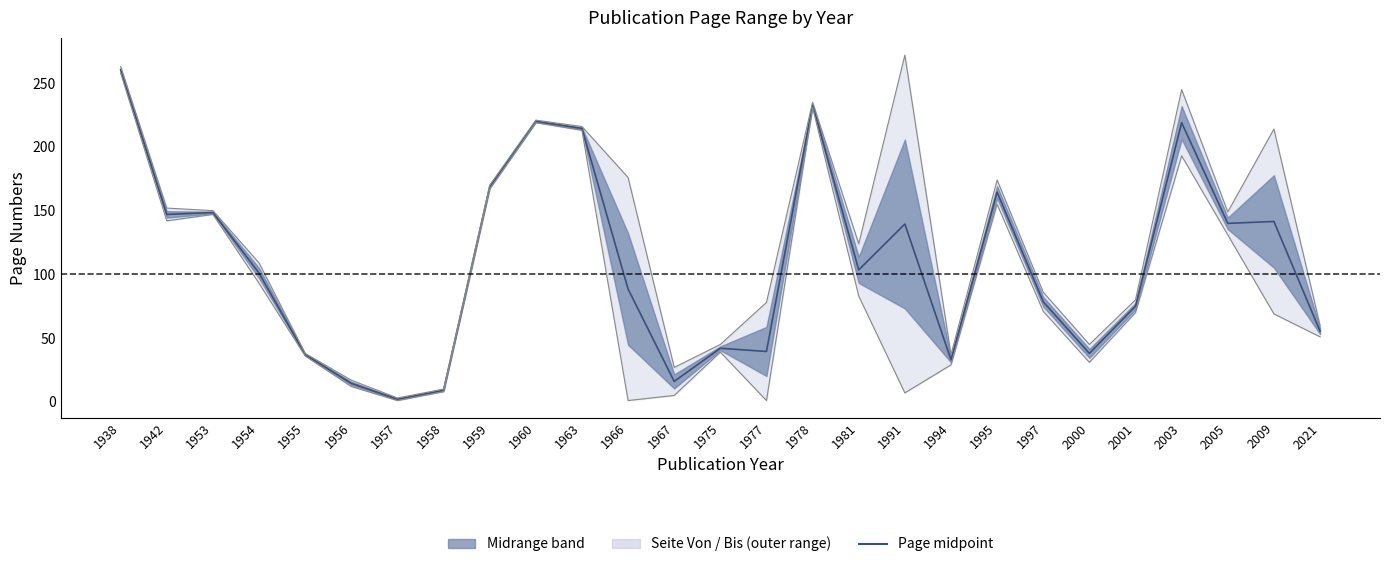

What is the sum of the values at 1958 and 1994?

42.0